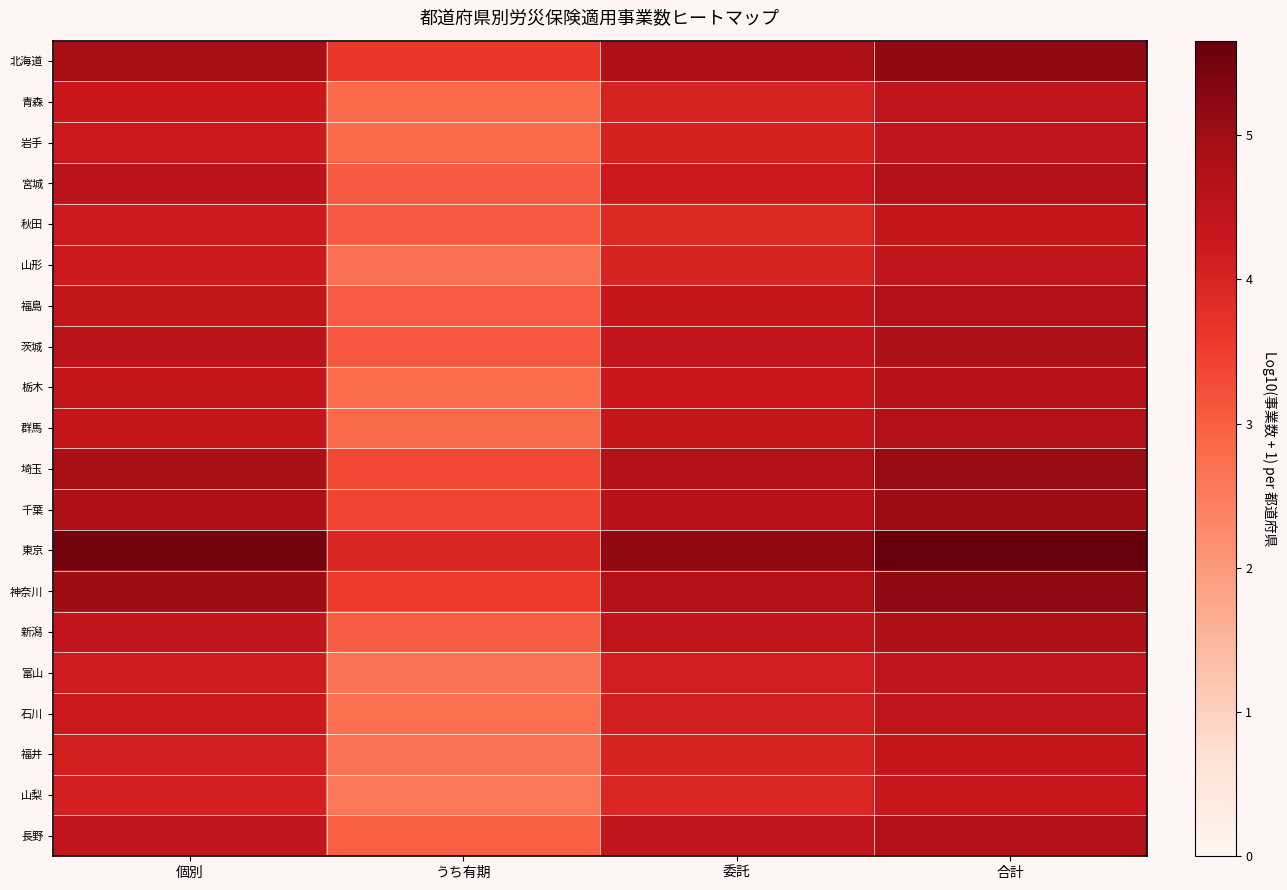

What is the total value across all series at 委託?

86.3